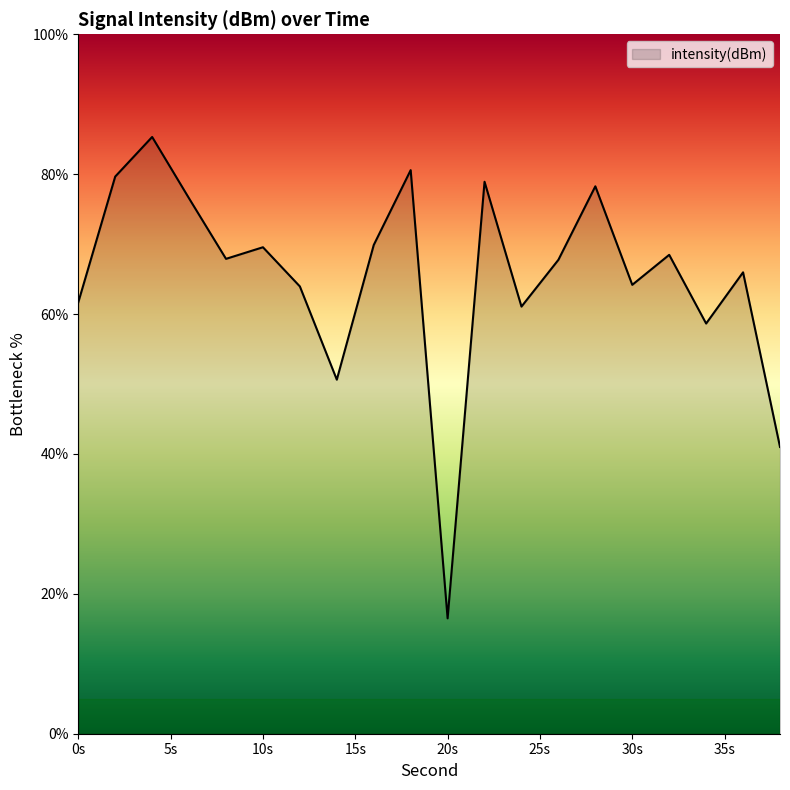

What is the maximum value shown in the chart?

85.3